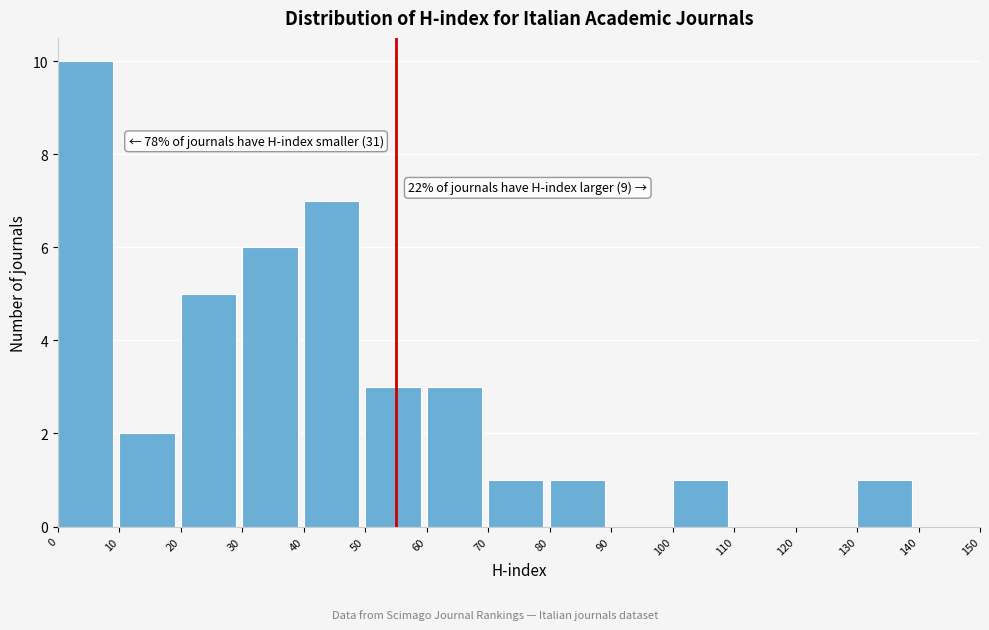

Over which range of the x-axis is the bar tallest?

0 to 10